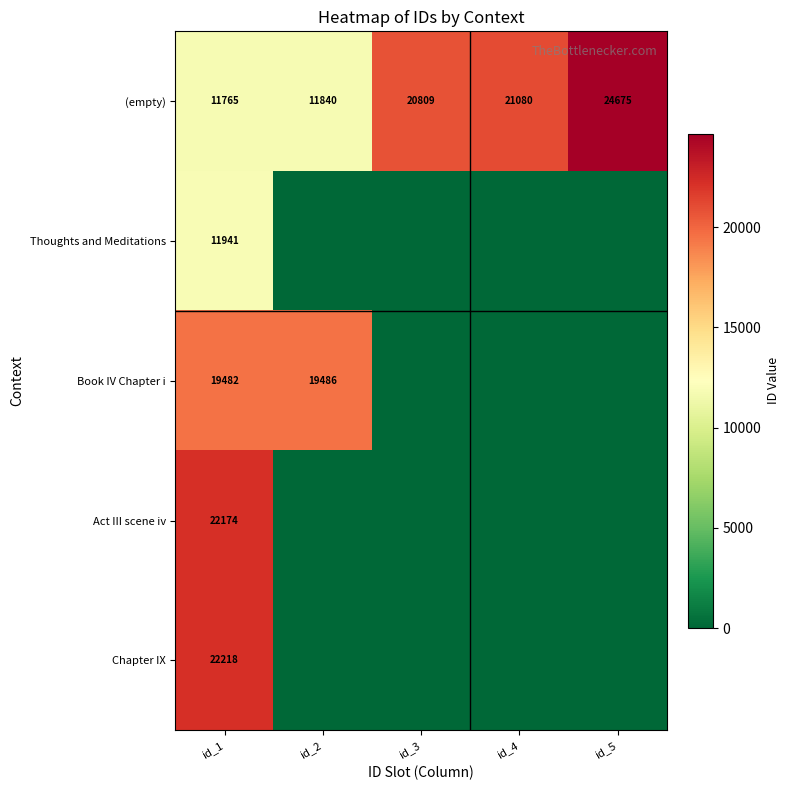

What value does the (empty) series have at id_4?

21080